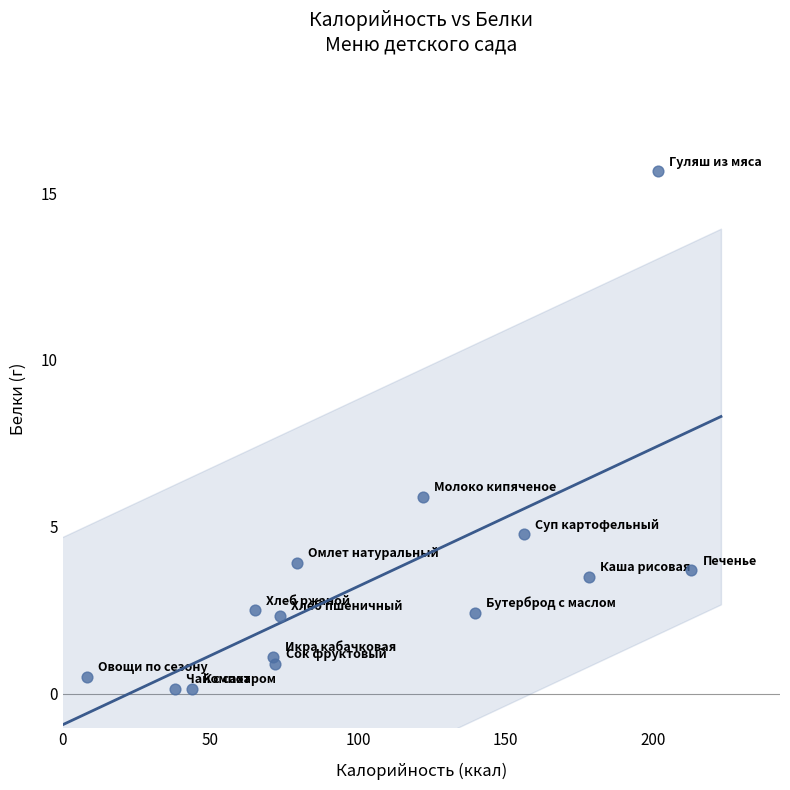

What is the range of X values (max minus min)?

204.9